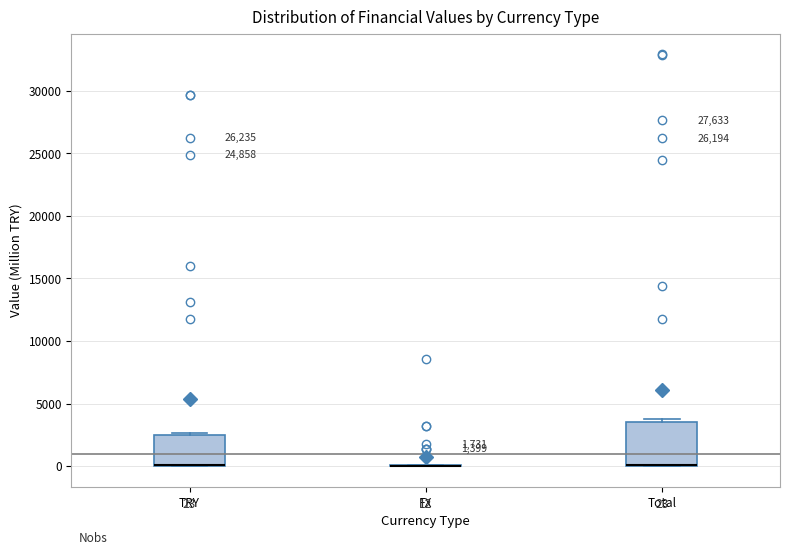

Comparing the boxes themselves (not the whiskers), which one is the tallest?

Total